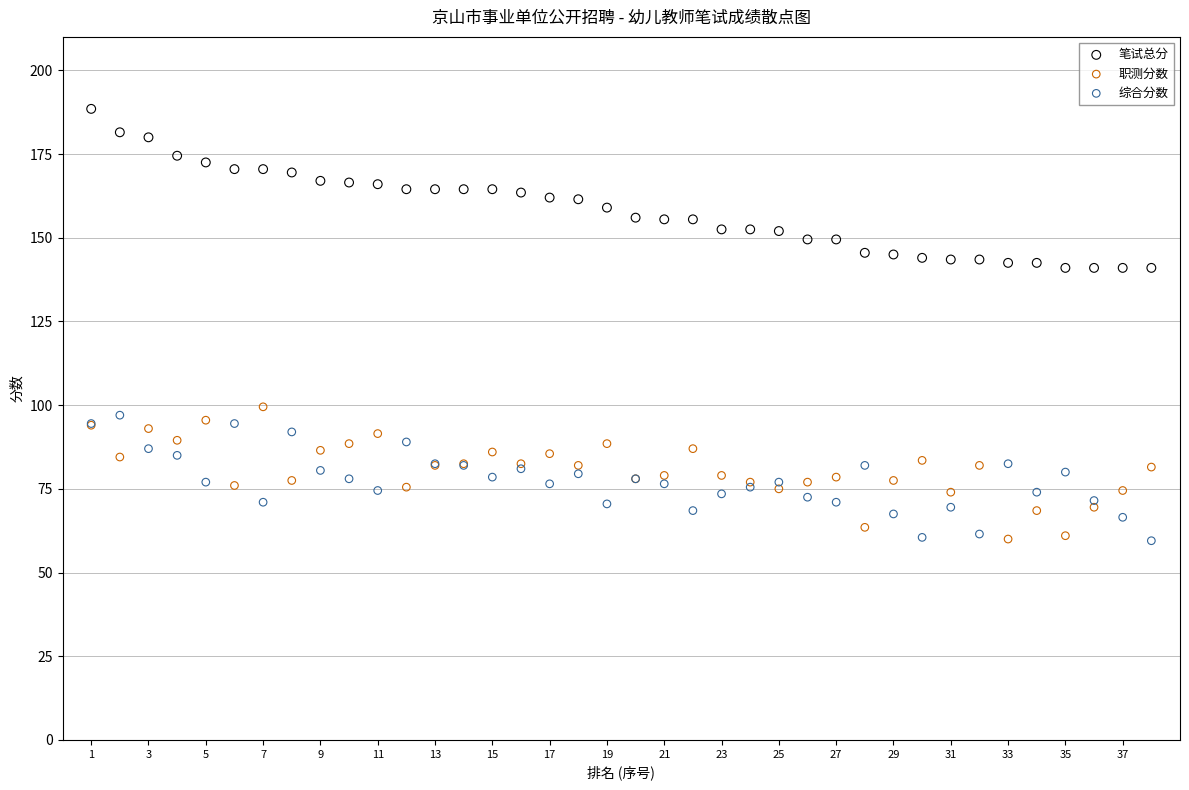

What are all the series names shown in the legend?

笔试总分, 职测分数, 综合分数